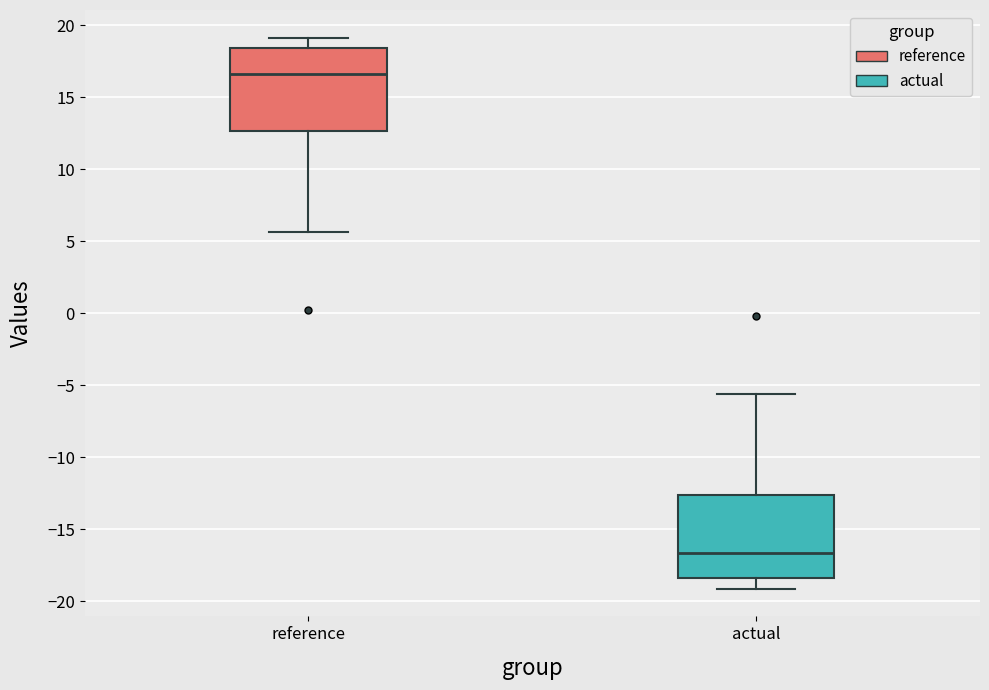

Reading left to right, read every box against the y-axis: the position of its median line, the range the box covers, and the ends of its whiskers. The values are not printed on the chart, so give them approximately, as read against the axis.

reference: median 16.5, box 12.5 to 18.5, whiskers 5.5 to 19.0
actual: median -16.5, box -18.5 to -12.5, whiskers -19.0 to -5.5